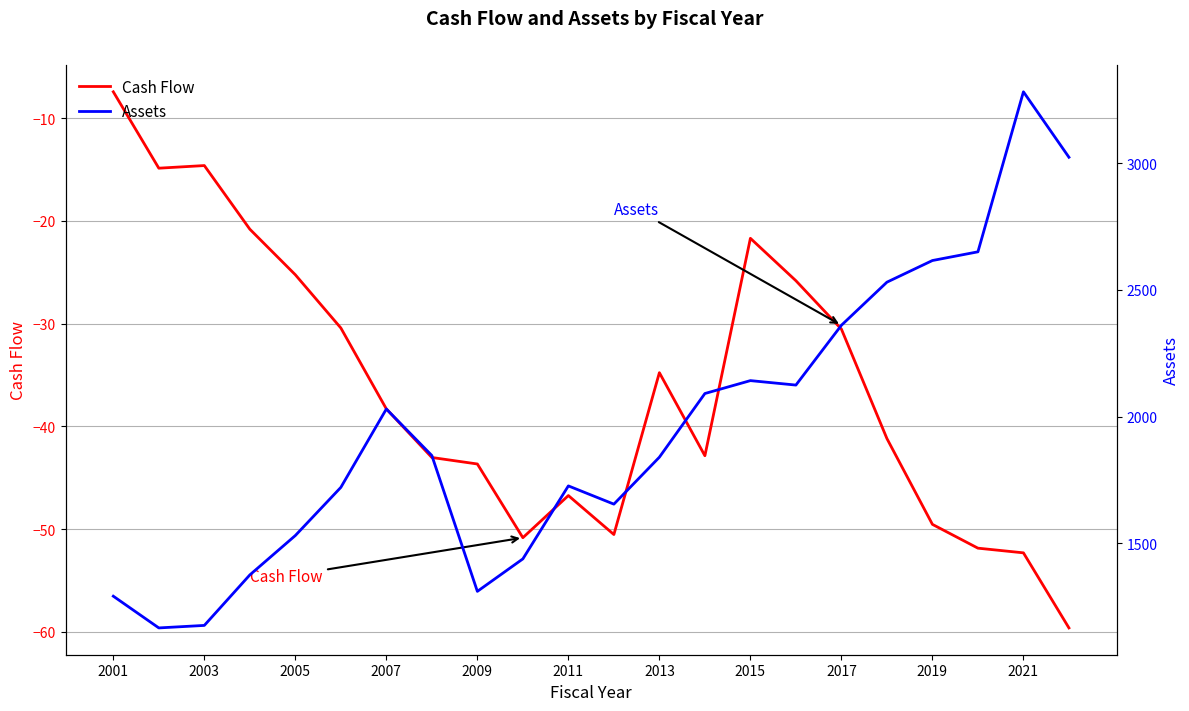

What is the difference between the Cash Flow values at 2005 and 2017?

5.3